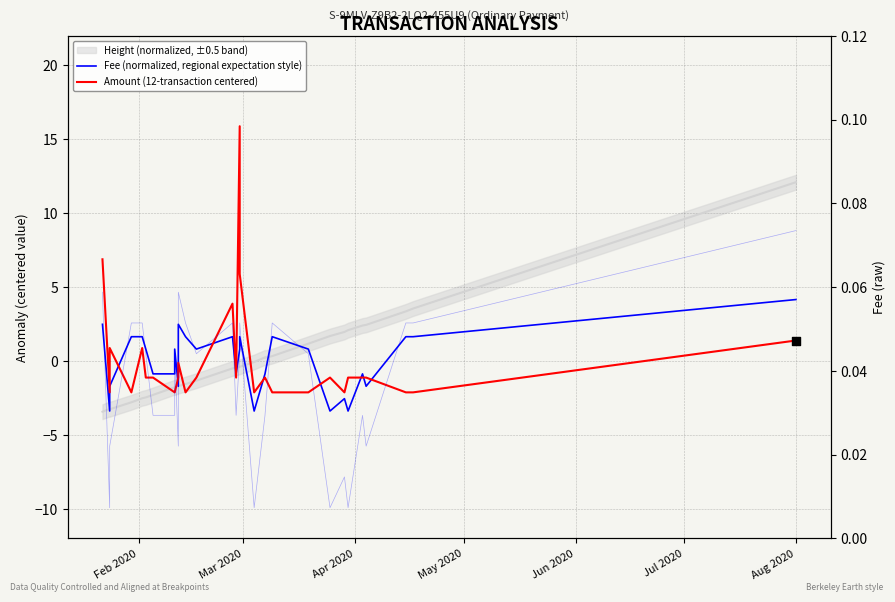

Which series has the largest total across all categories?

Fee (normalized, regional expectation style)